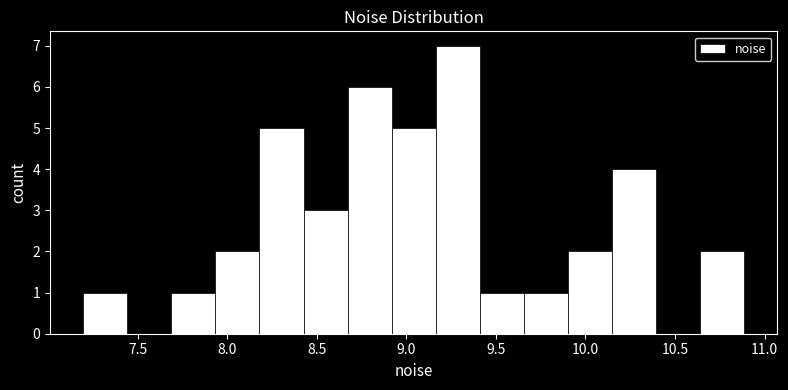

Reading left to right, list every bar in this chart as the range it spans on the x-axis followed by its height. Neither the bar edges nor the heights are printed on the chart, so give them approximately, as read against the axes.

7.20 to 7.45: 1
7.45 to 7.70: 0
7.70 to 7.95: 1
7.95 to 8.20: 2
8.20 to 8.45: 5
8.45 to 8.65: 3
8.65 to 8.90: 6
8.90 to 9.15: 5
9.15 to 9.40: 7
9.40 to 9.65: 1
9.65 to 9.90: 1
9.90 to 10.15: 2
10.15 to 10.40: 4
10.40 to 10.65: 0
10.65 to 10.90: 2